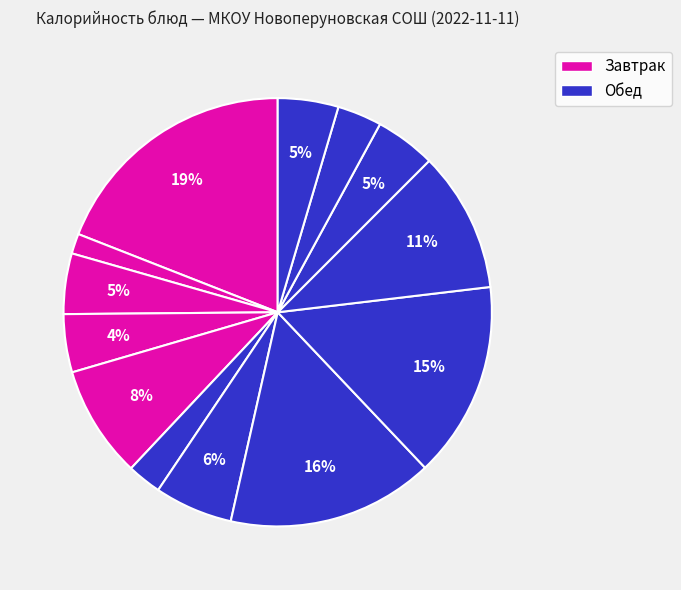

How many segments does this pie chart have?

13